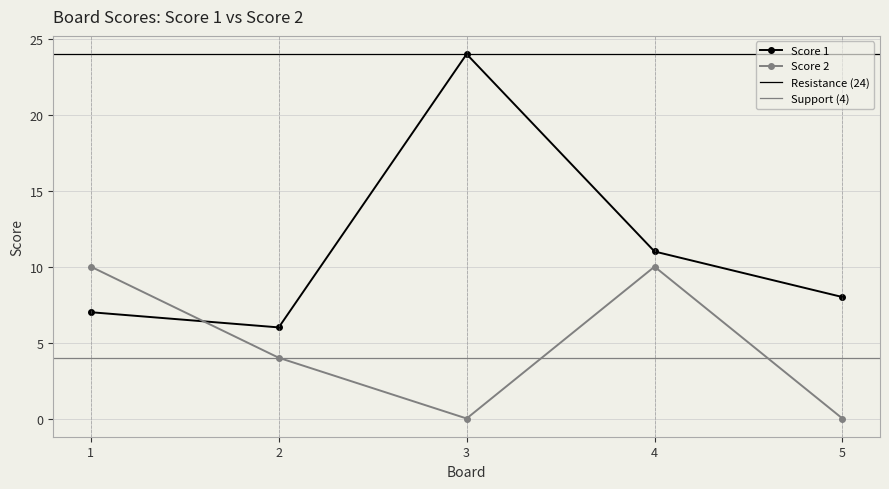

Where is Score 1 nearest to the value 15?

4